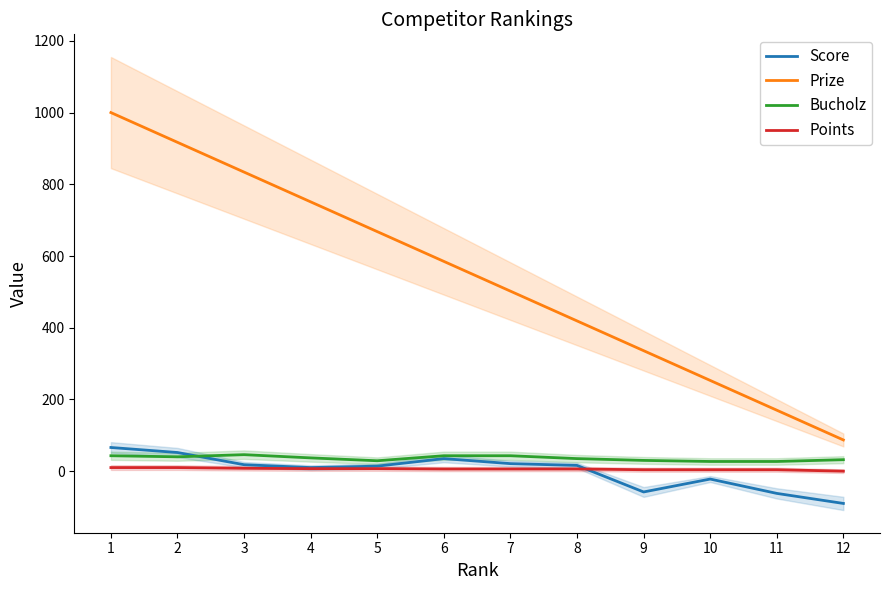

What is the average value of the Prize series?

544